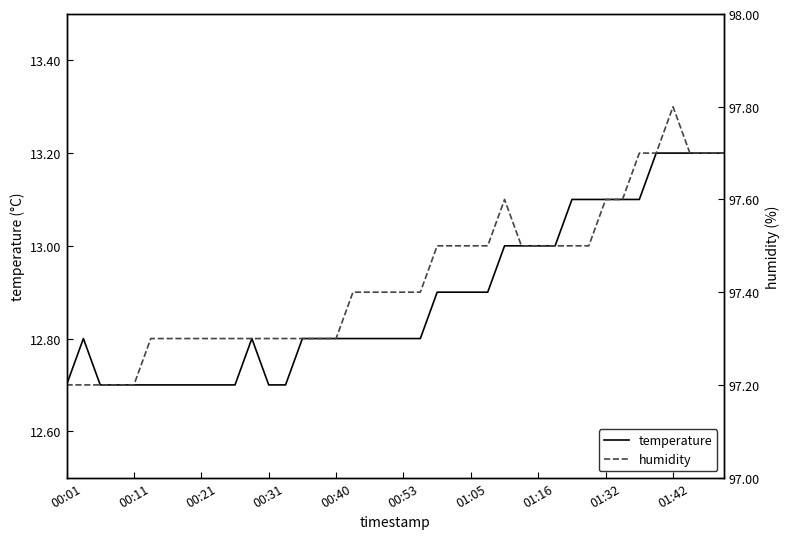

What is the sum of all temperature values?

515.5